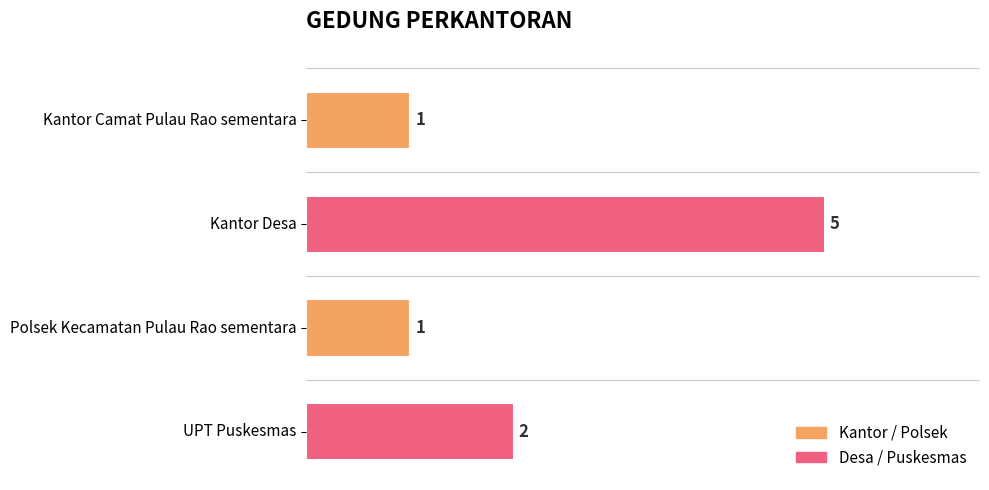

Is it true that the value at Polsek Kecamatan Pulau Rao sementara is 1?

True